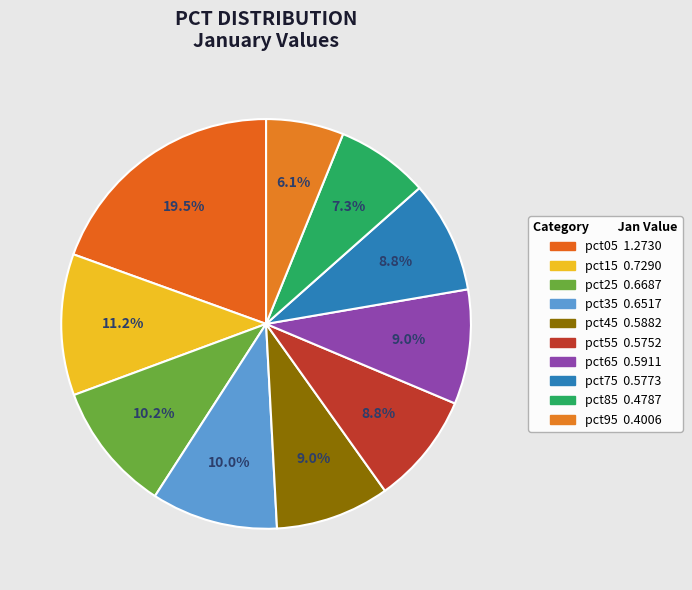

How many slices are in this pie chart?

10